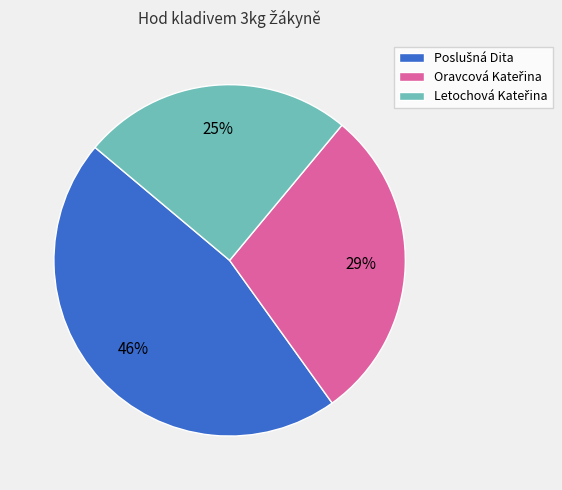

Is there any slice that represents more than half of the pie?

No